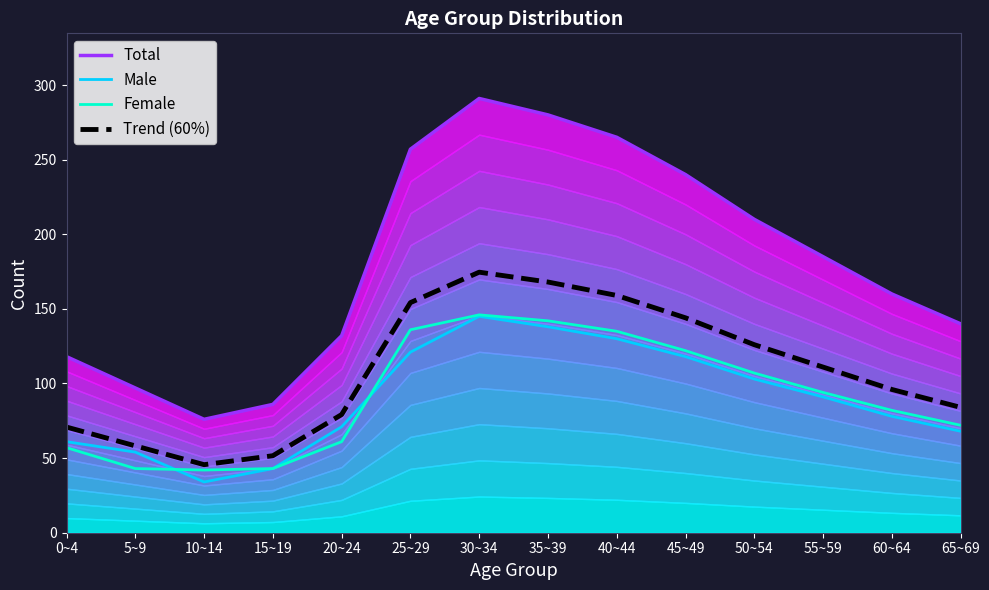

At how many categories does at least one series exceed 237?

5